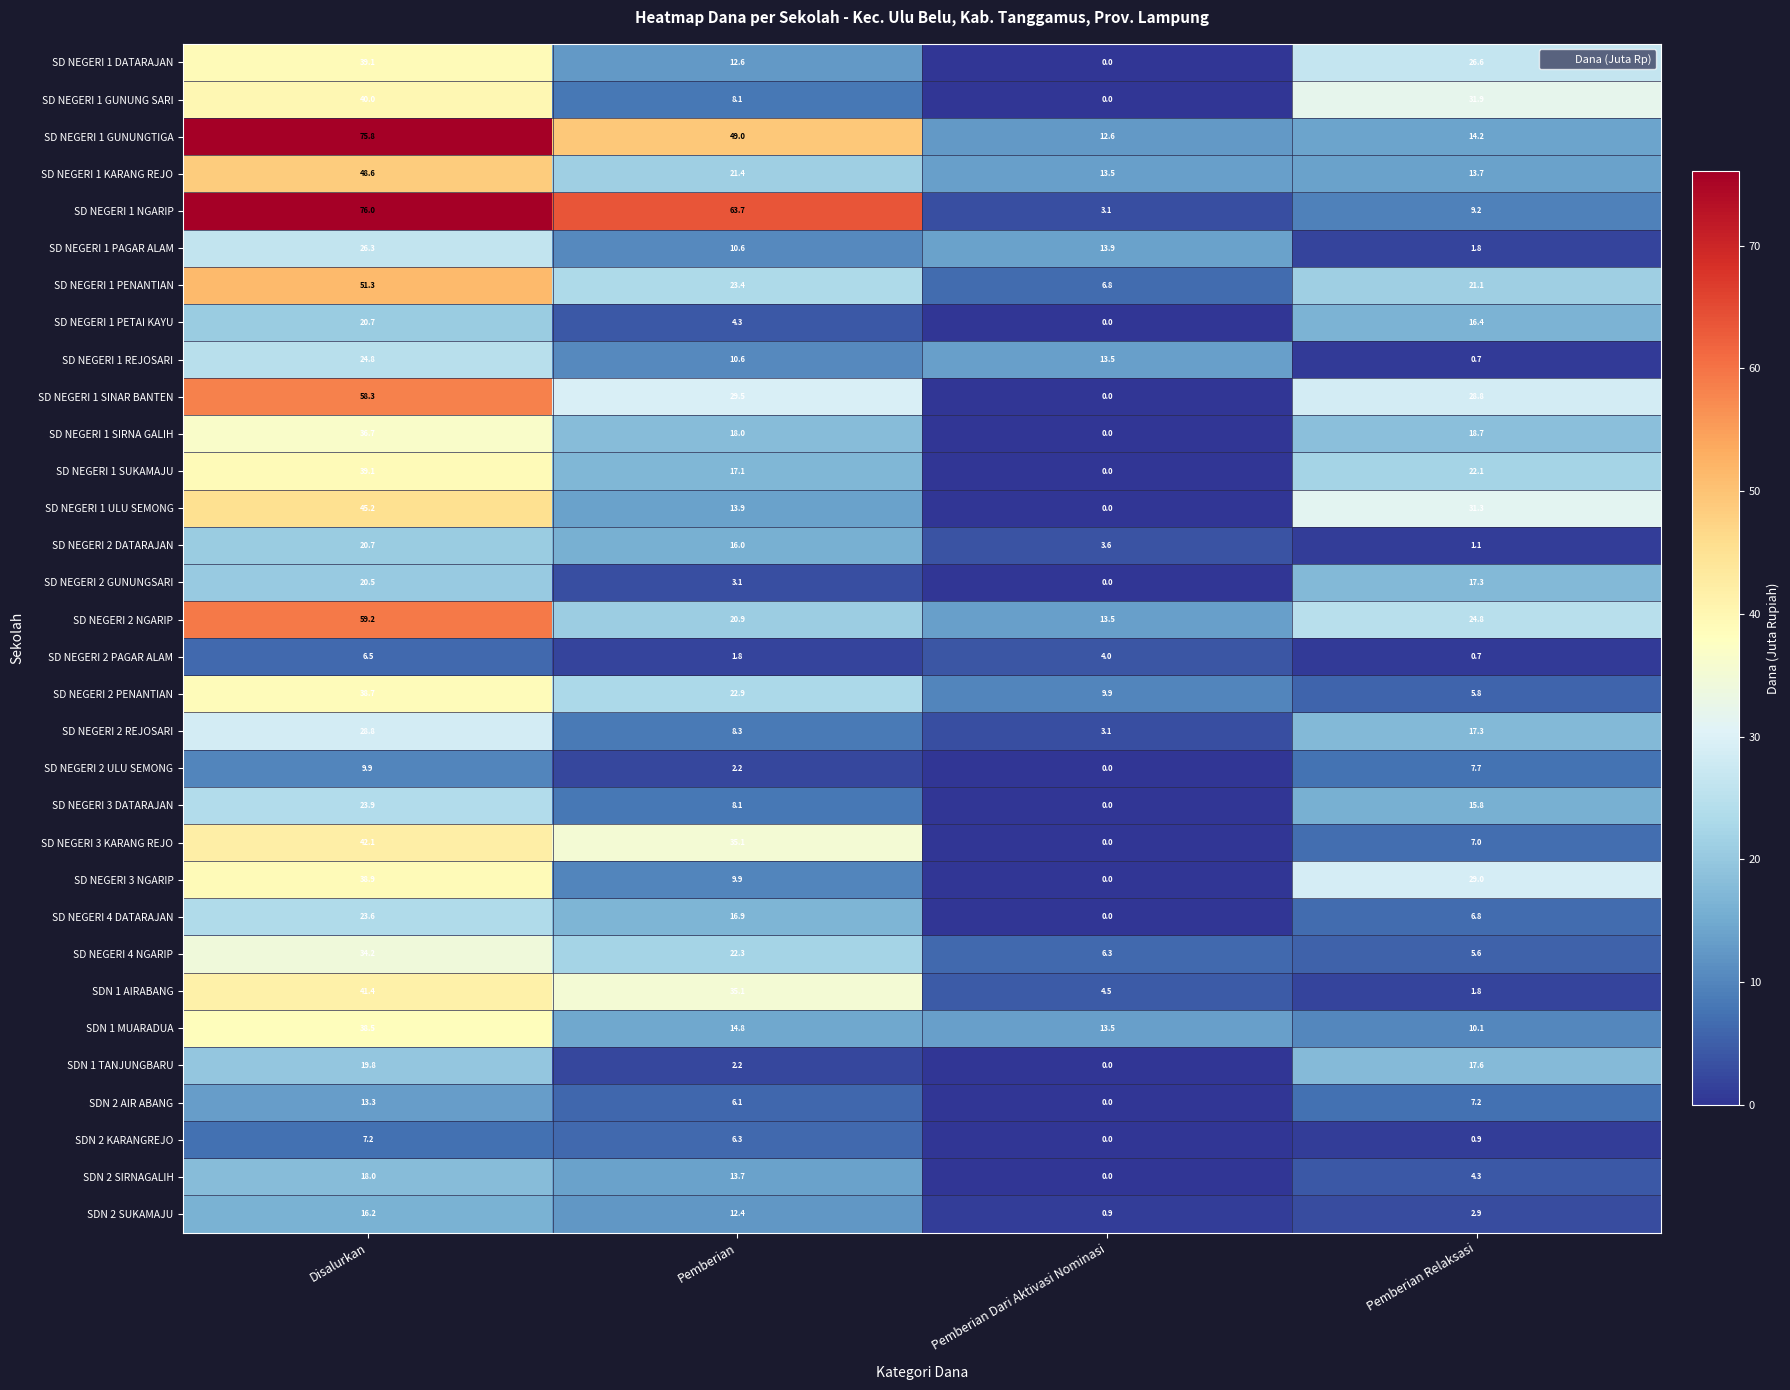

What is the difference between the maximum and second lowest values in the SD NEGERI 4 DATARAJAN series?

16.8